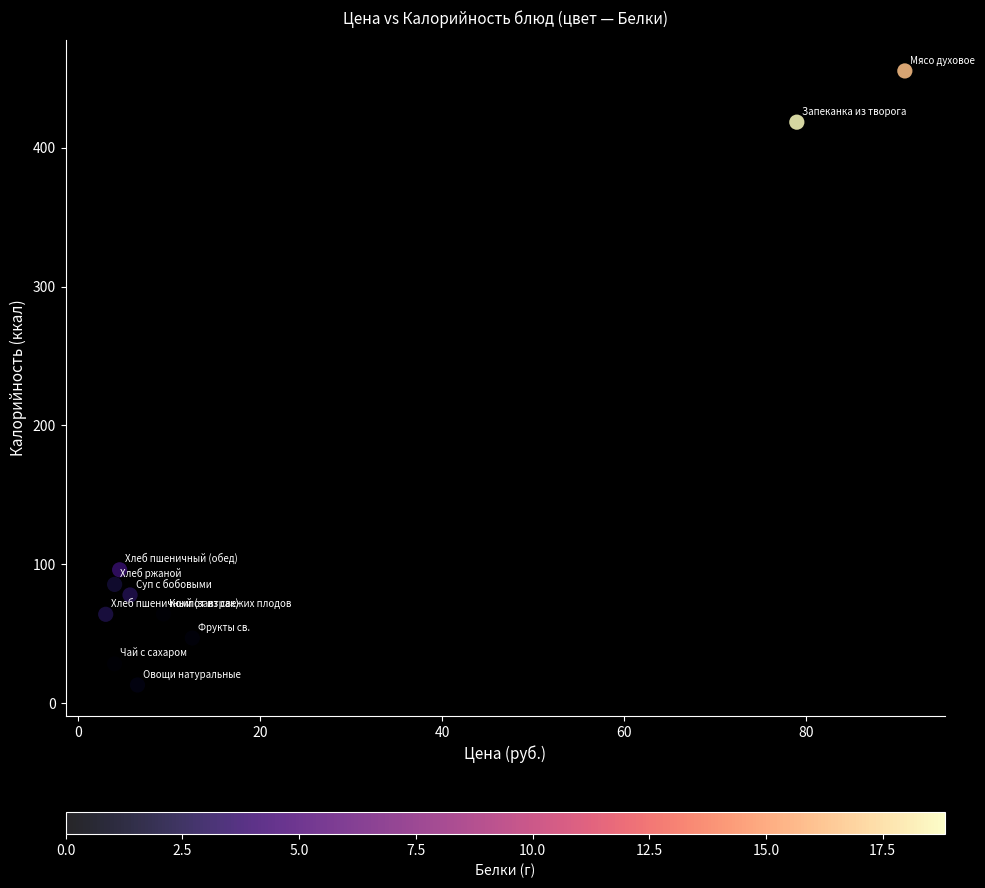

What is the average X value?

22.0